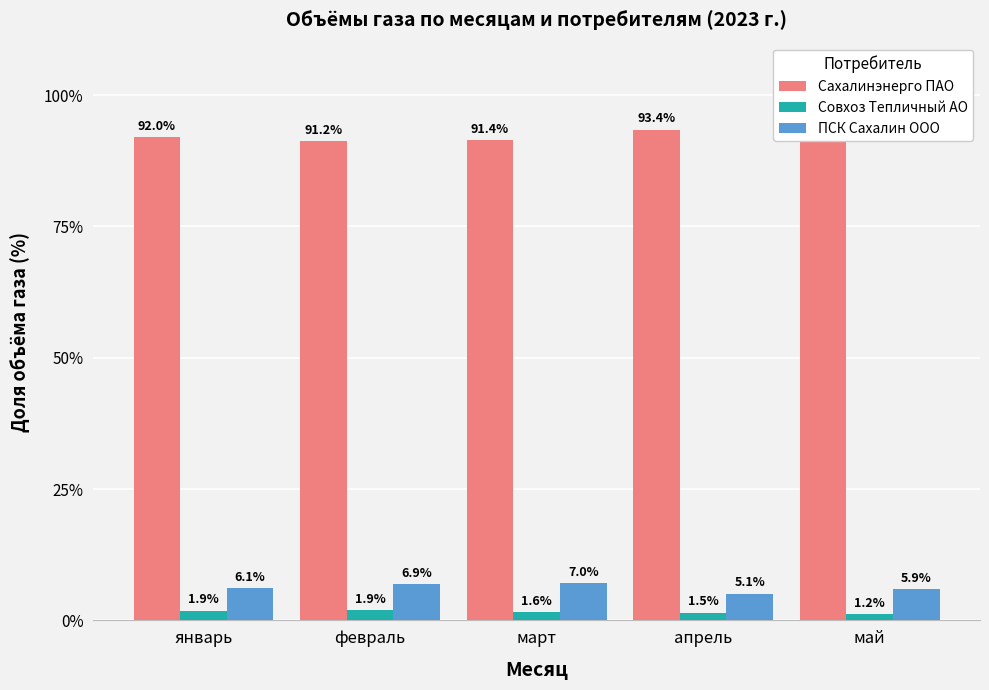

What is the smallest value displayed?

1.2